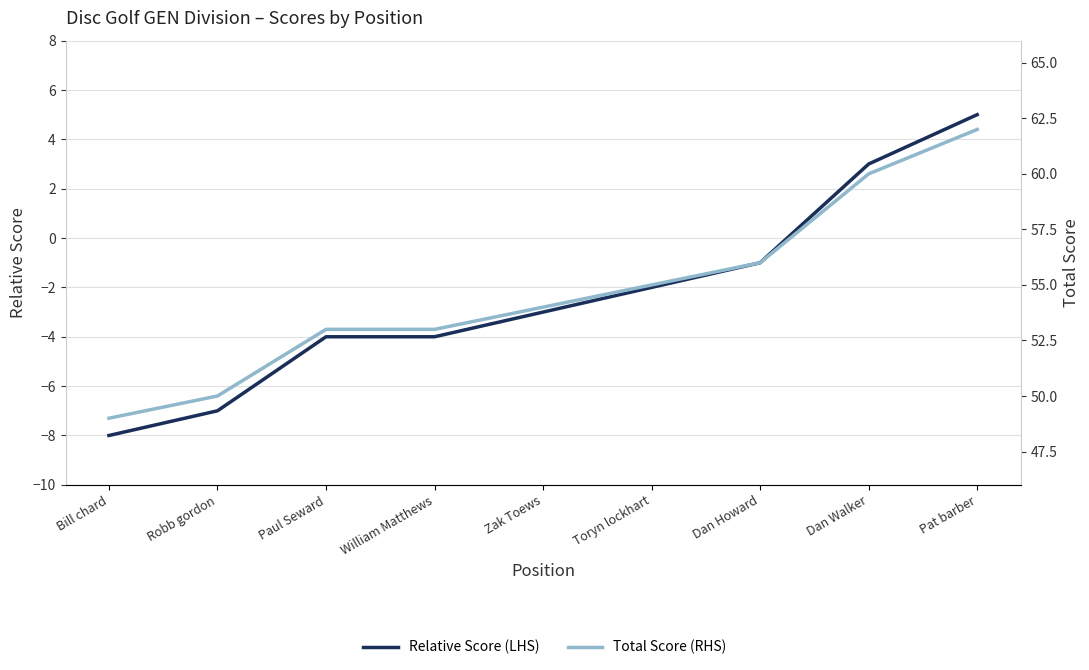

Where does the Total Score (RHS) series first go above 54?

Toryn lockhart